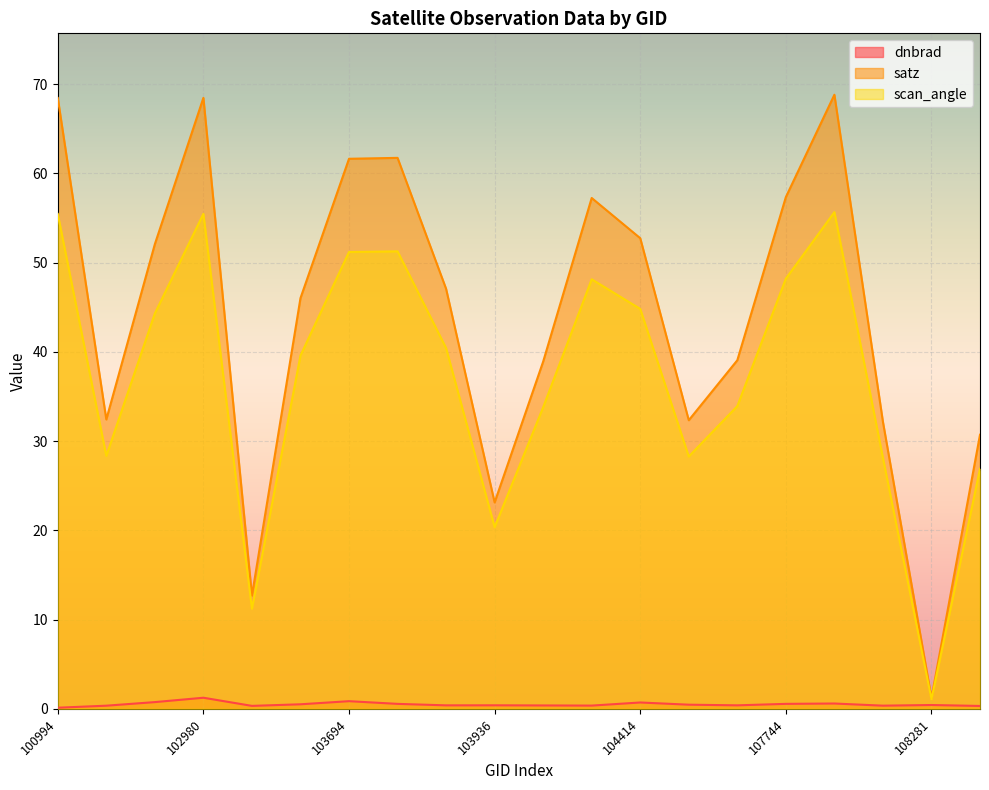

Rank the series by their maximum value, from highest to lowest.

satz, scan_angle, dnbrad